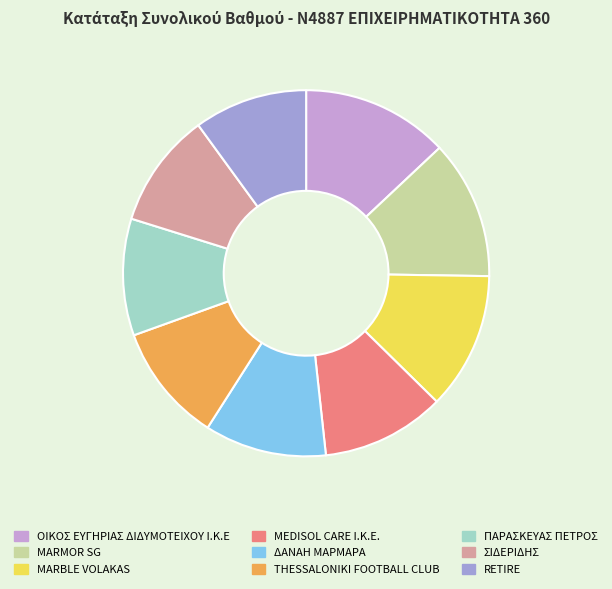

Approximately how many times larger is the value at ΣΙΔΕΡΙΔΗΣ compared to ΔΑΝΑΗ ΜΑΡΜΑΡΑ?

0.9